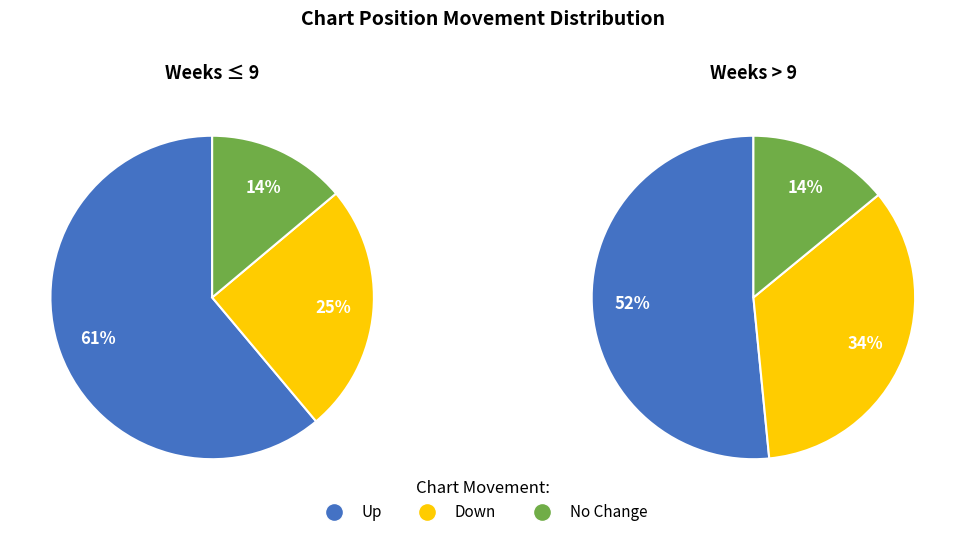

How much of the chart is everything except -?

86.0%